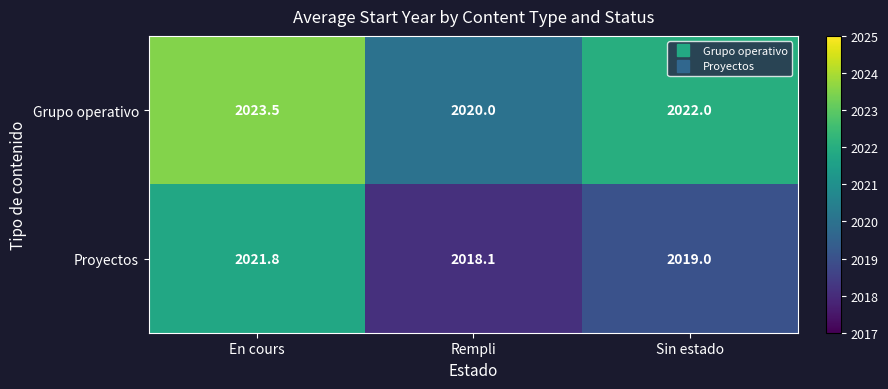

Read the Proyectos value at Sin estado.

2019.0